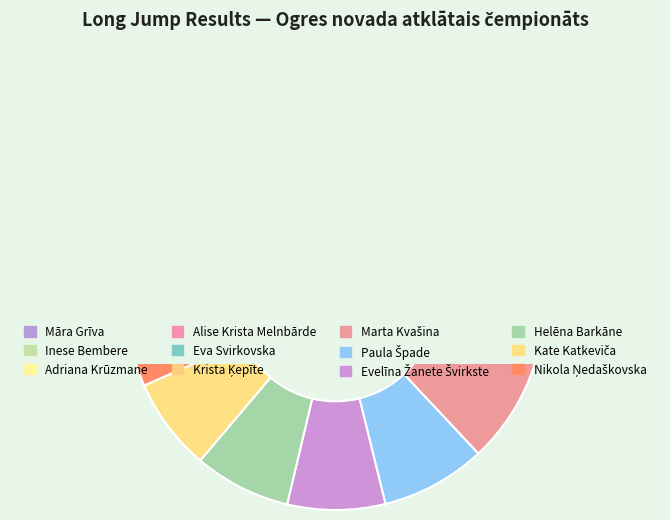

What is the change in value from Krista Ķepīte to Kate Katkeviča?

-0.8